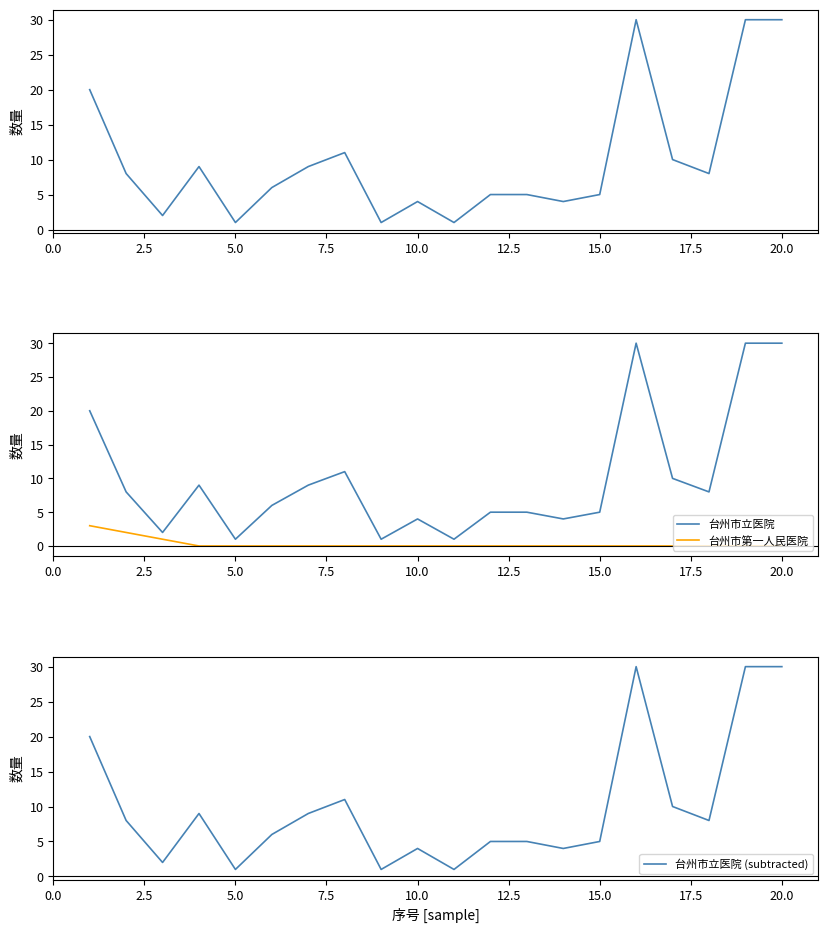

How many categories are shown in the chart?

20